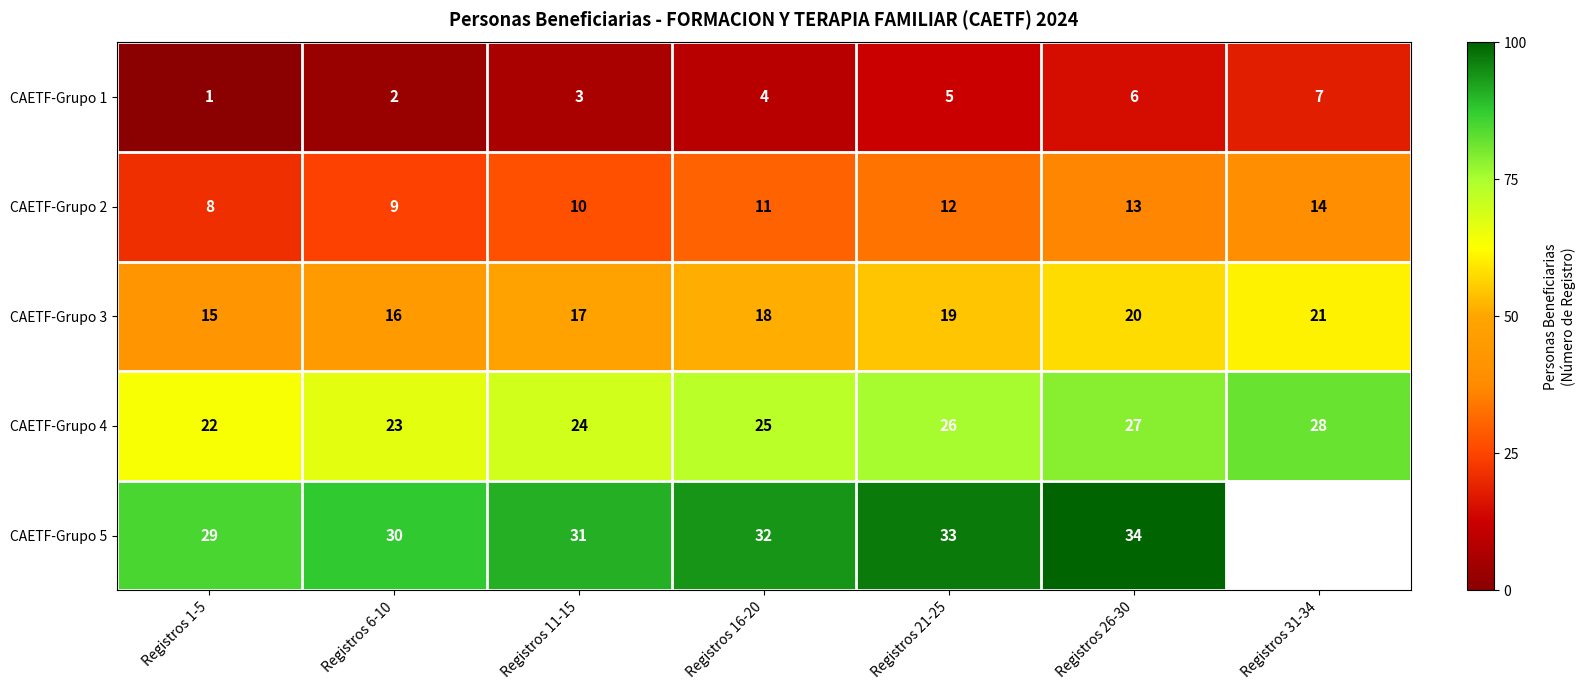

What is the sum of the CAETF-Grupo 2 values at Registros 31-34 and Registros 26-30?

27